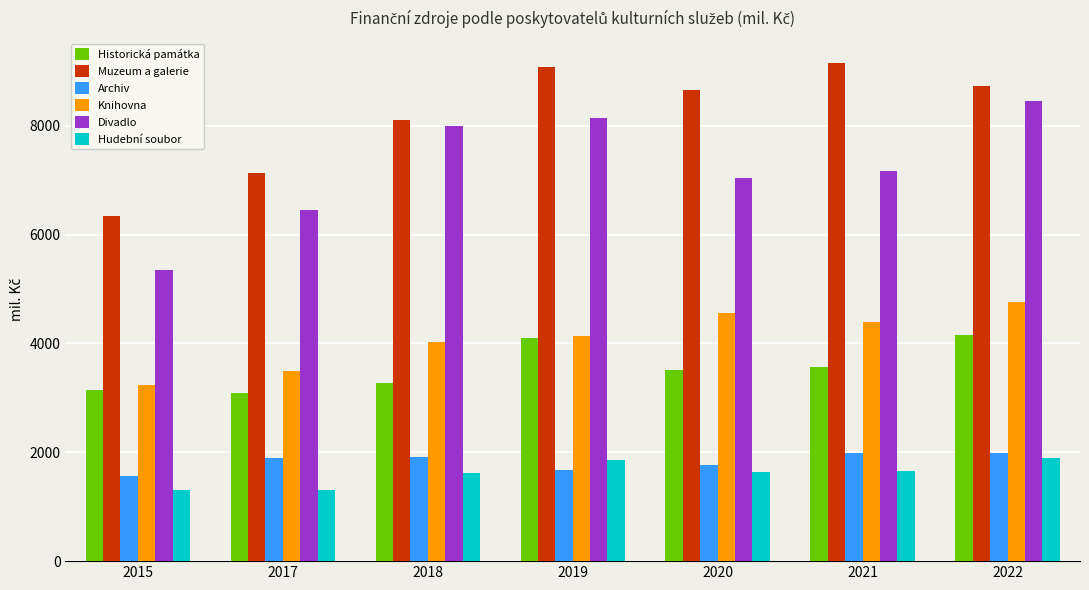

At how many categories does at least one series exceed 3336?

7